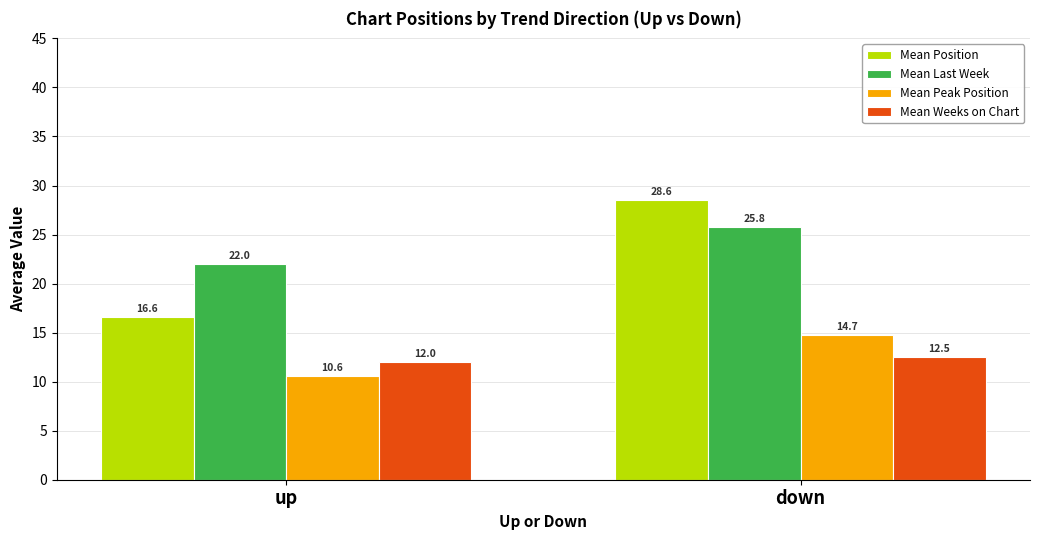

What is the sum of the Mean Last Week values at up and down?

47.8